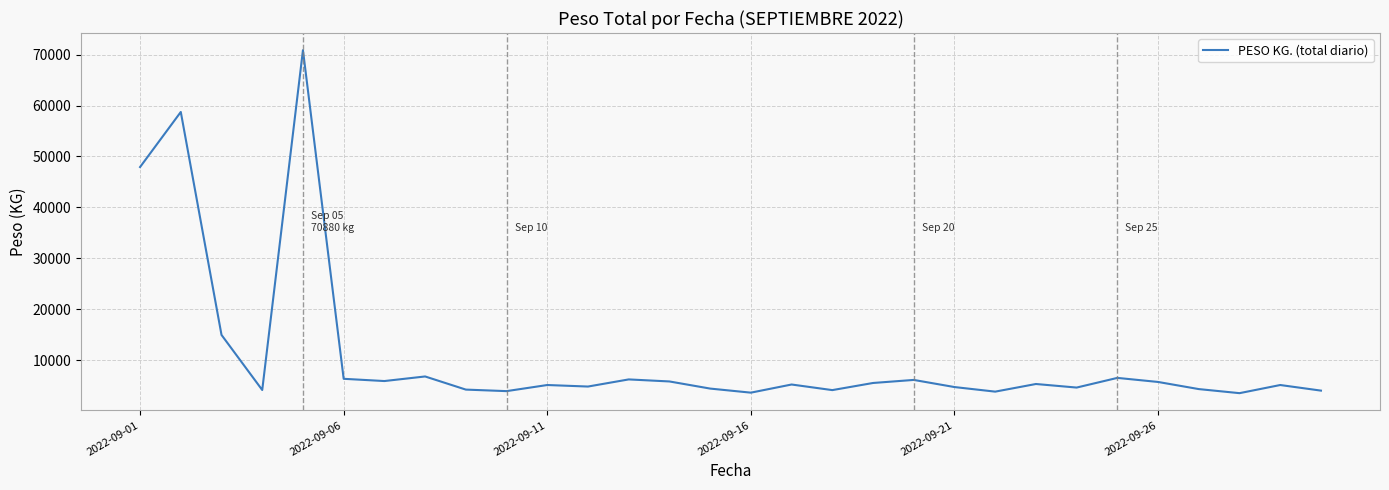

What is the maximum value shown in the chart?

70880